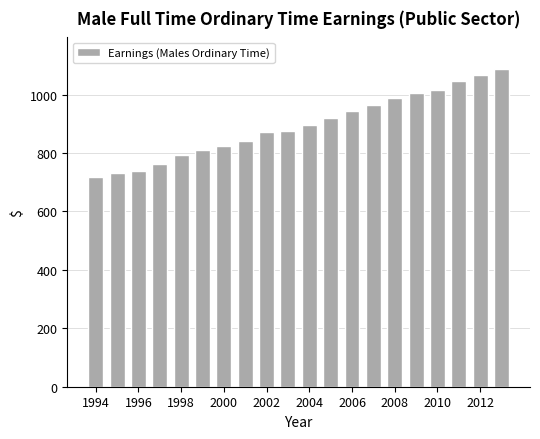

What is the smallest value displayed?

716.3